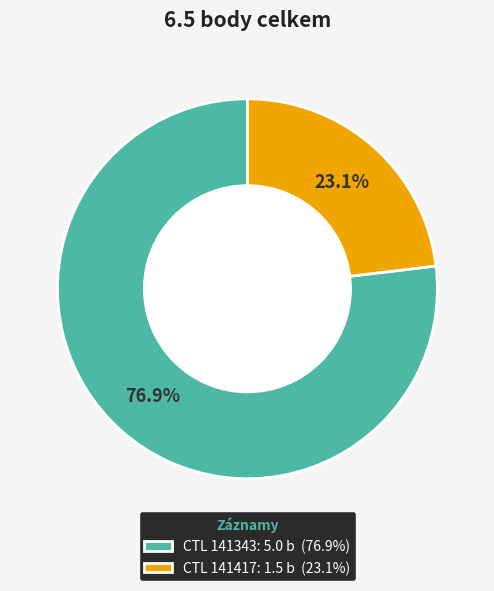

Combined, what portion of the pie is CTL 141417: 1.5 b (23.1%) and CTL 141343: 5.0 b (76.9%)?

100.0%